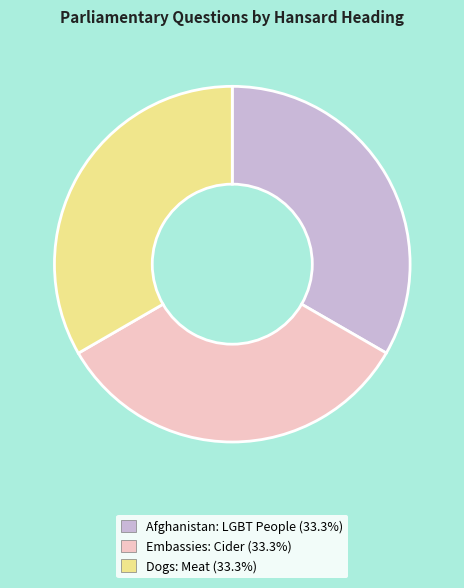

Is it true that Afghanistan: LGBT People is 25% of the pie?

False